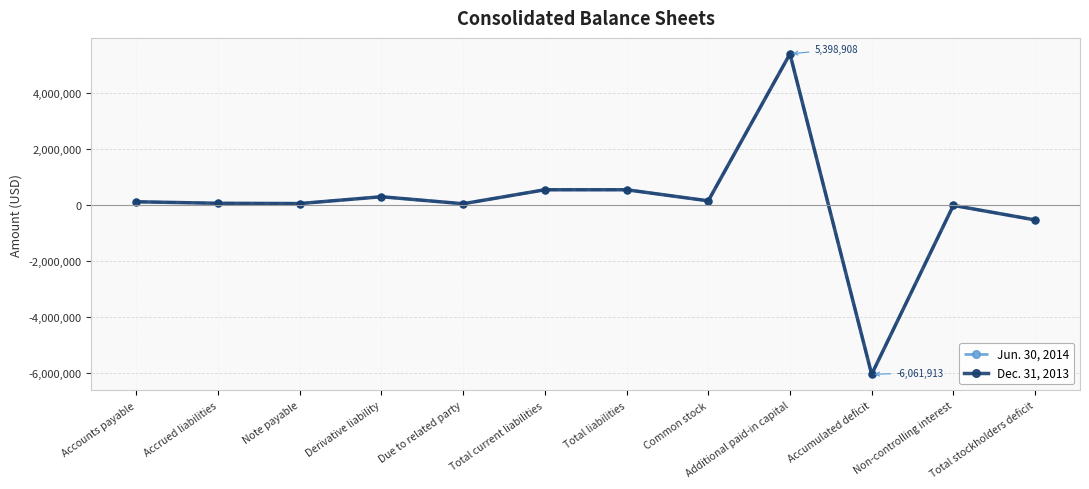

How many interior local peaks does the Jun. 30, 2014 series have?

3